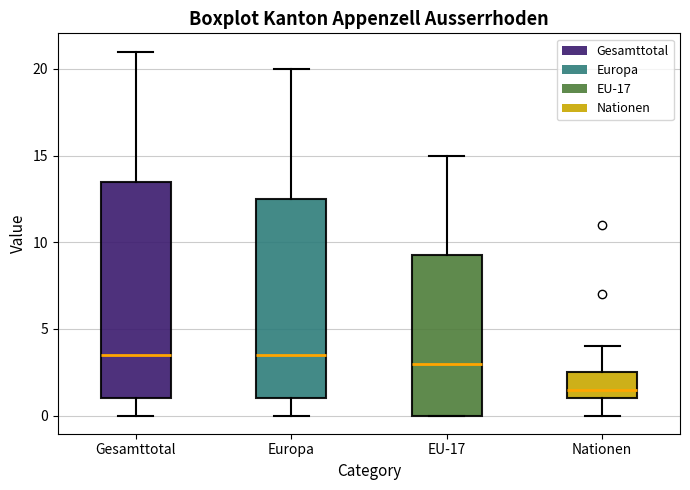

Where does the upper whisker of the box for Europa end on the y-axis? The values are not printed on the chart, so give them approximately, as read against the axis.

20.0